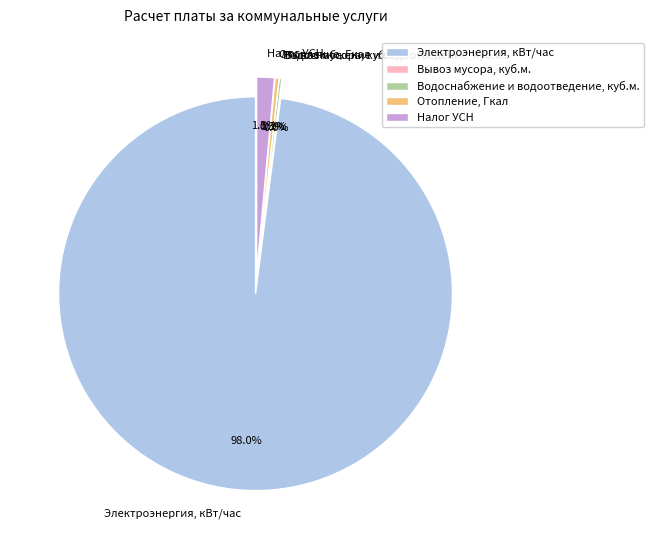

Between Вывоз мусора, куб.м. and Налог УСН, which is larger?

Налог УСН